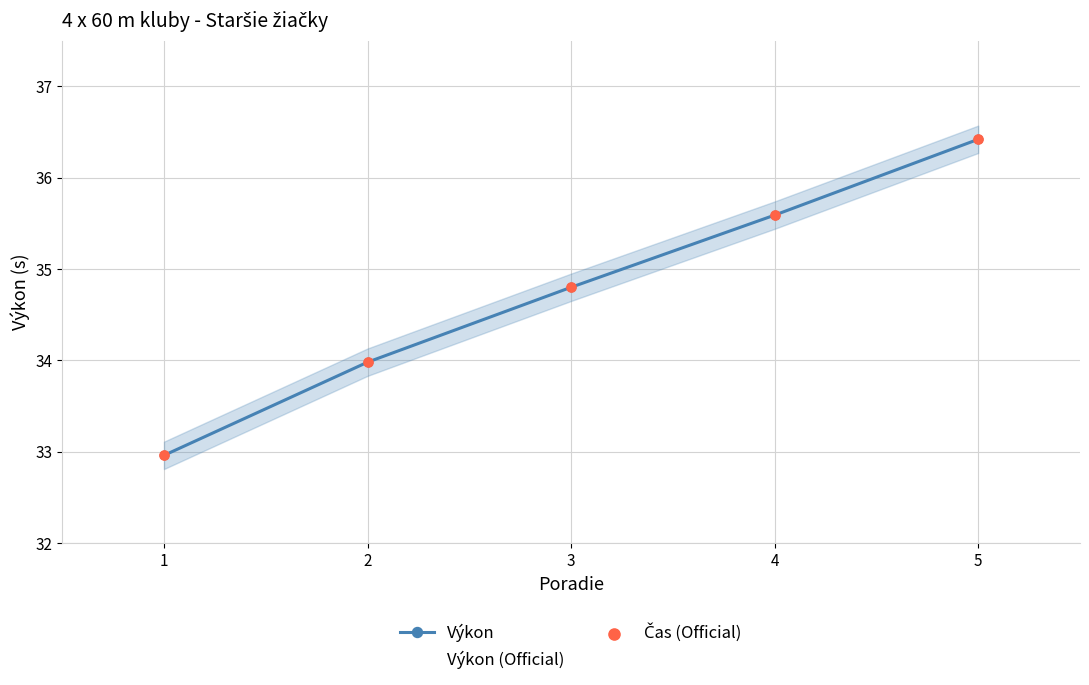

What are all the series names shown in the legend?

Výkon, Výkon (Official), Čas (Official)